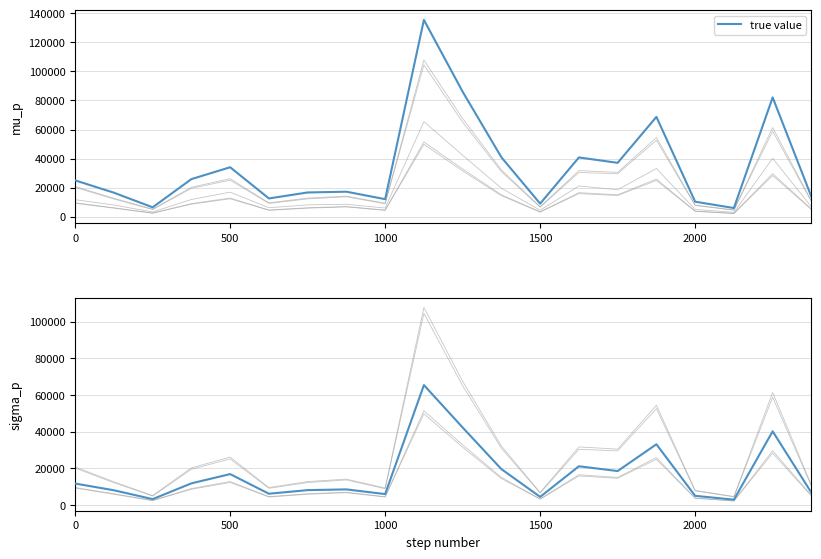

At how many categories does at least one series exceed 52439?

4